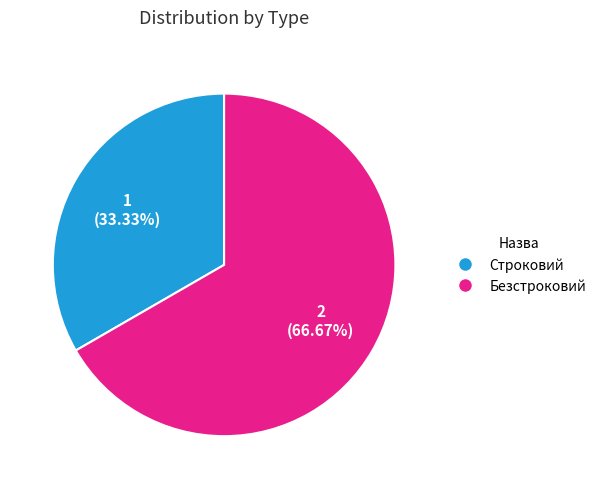

How many segments does this pie chart have?

2